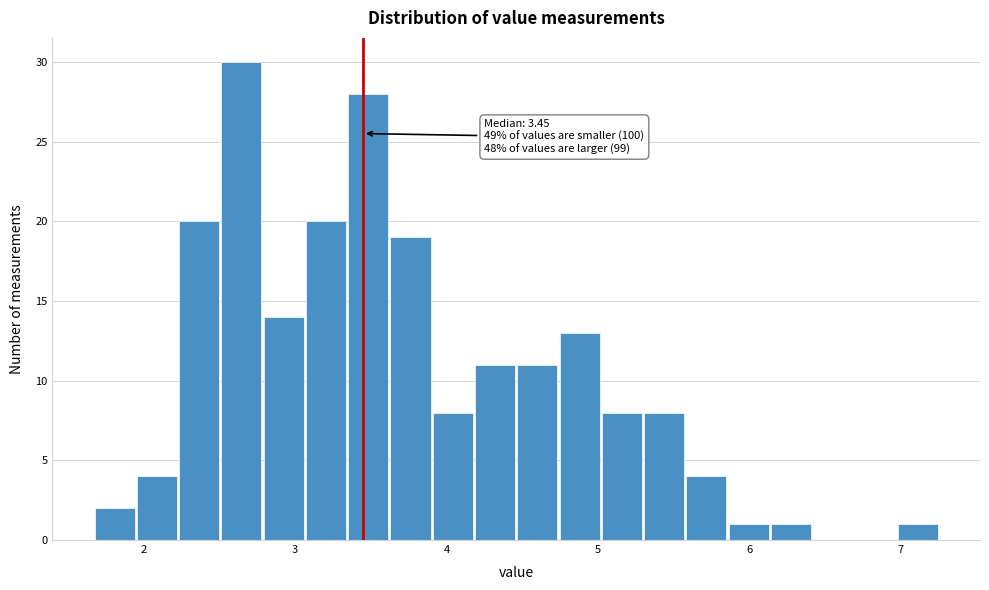

Read against the x-axis, roughly where is the centre of the tallest bar?

2.6